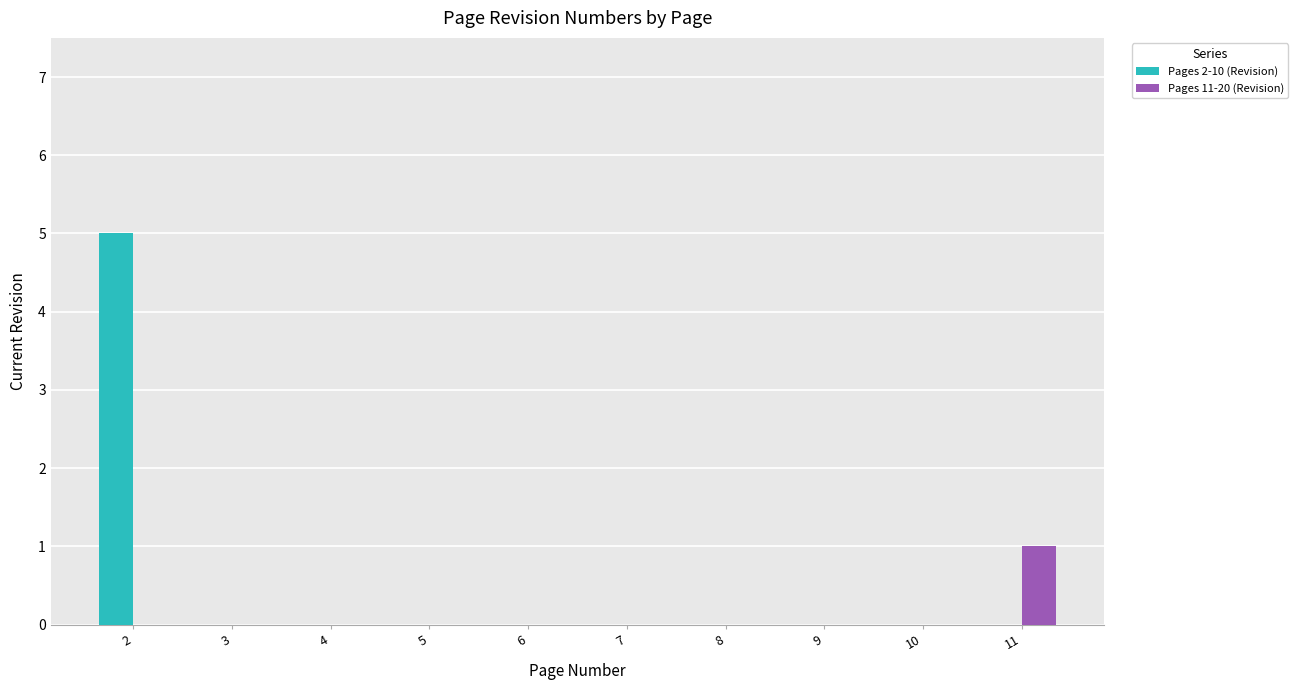

Reading left to right, what are all the values shown in this chart?

Pages 2-10 (Revision): 2=5	3=0	4=0	5=0	6=0	7=0	8=0	9=0	10=0	11=0
Pages 11-20 (Revision): 2=0	3=0	4=0	5=0	6=0	7=0	8=0	9=0	10=0	11=1